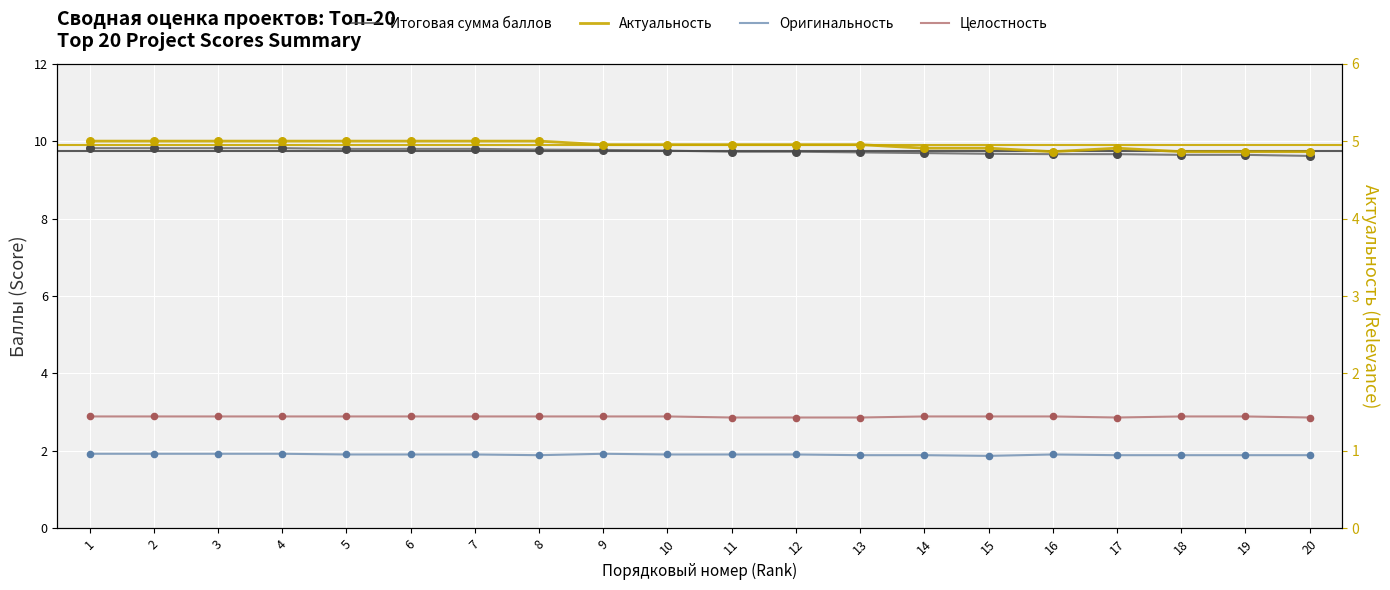

At which category is the sum across all series the highest?

1